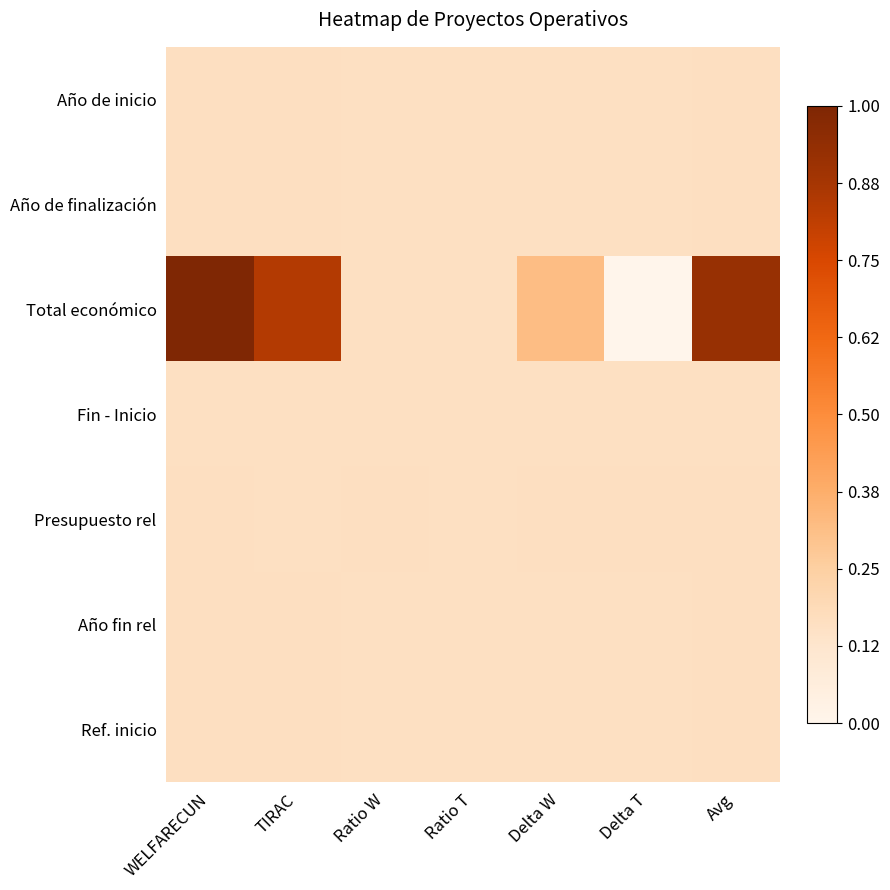

Which has a higher value, Ratio T or Delta W?

Delta W